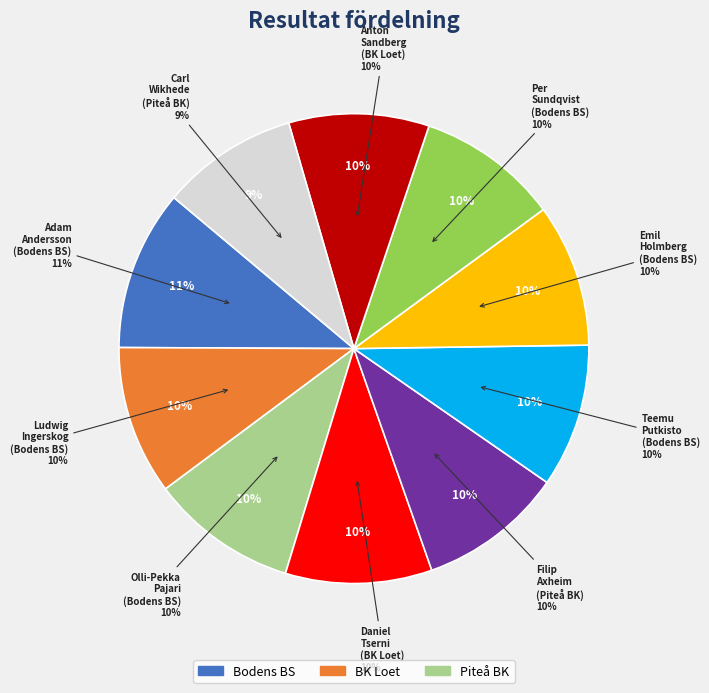

How many segments does this pie chart have?

10